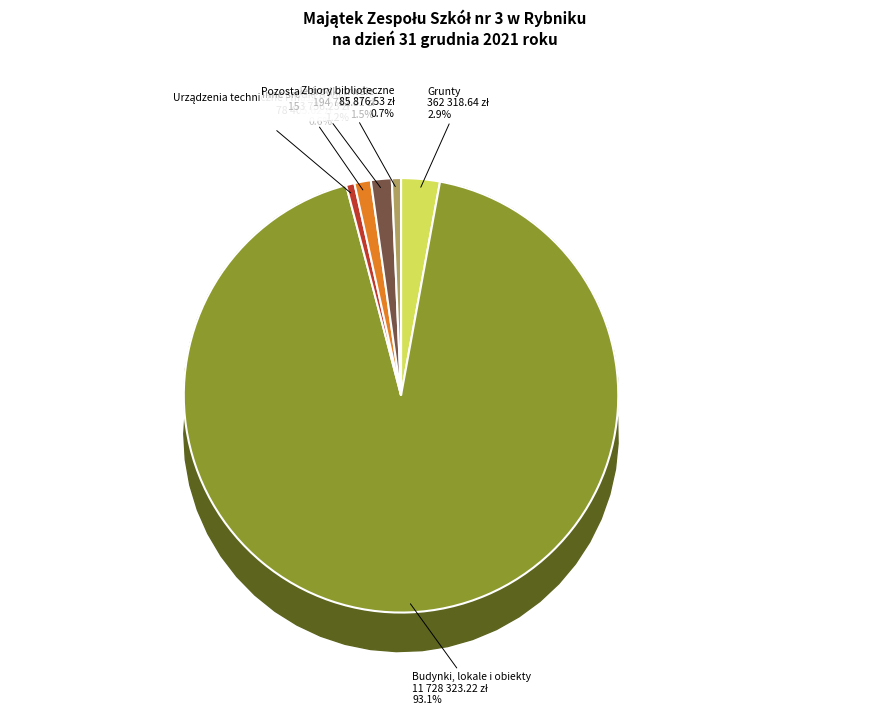

Is it true that Zbiory biblioteczne is 1% of the pie?

True